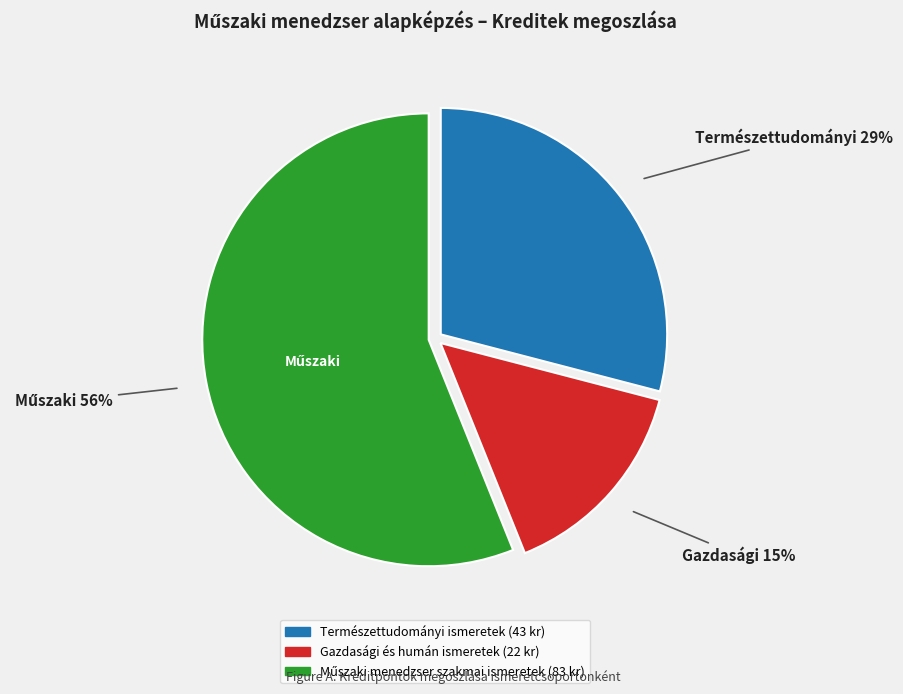

Is there any slice that represents more than half of the pie?

Yes